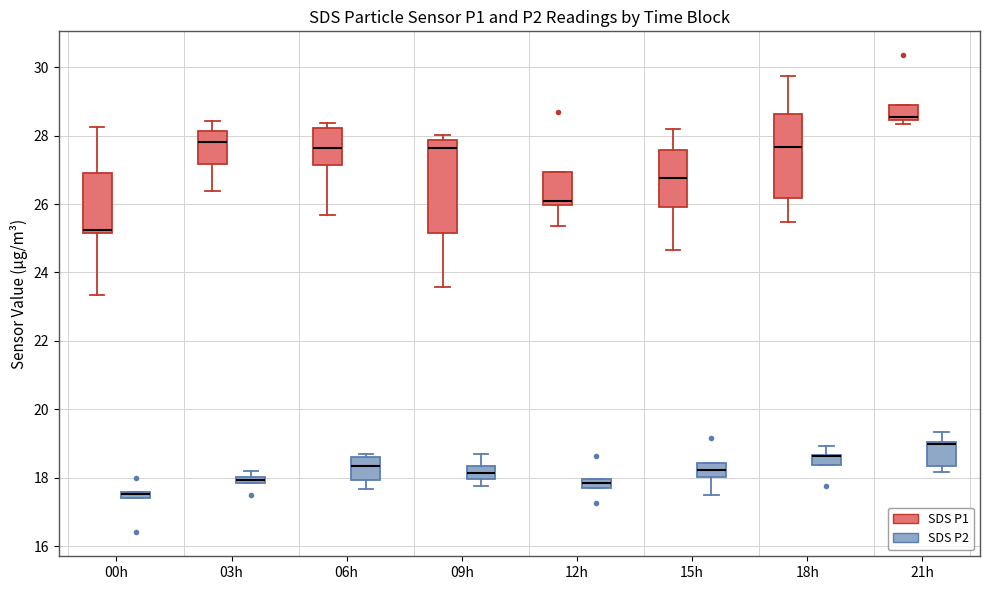

Where is the lower edge of the box for 00h (SDS P2) on the y-axis? The values are not printed on the chart, so give them approximately, as read against the axis.

17.4